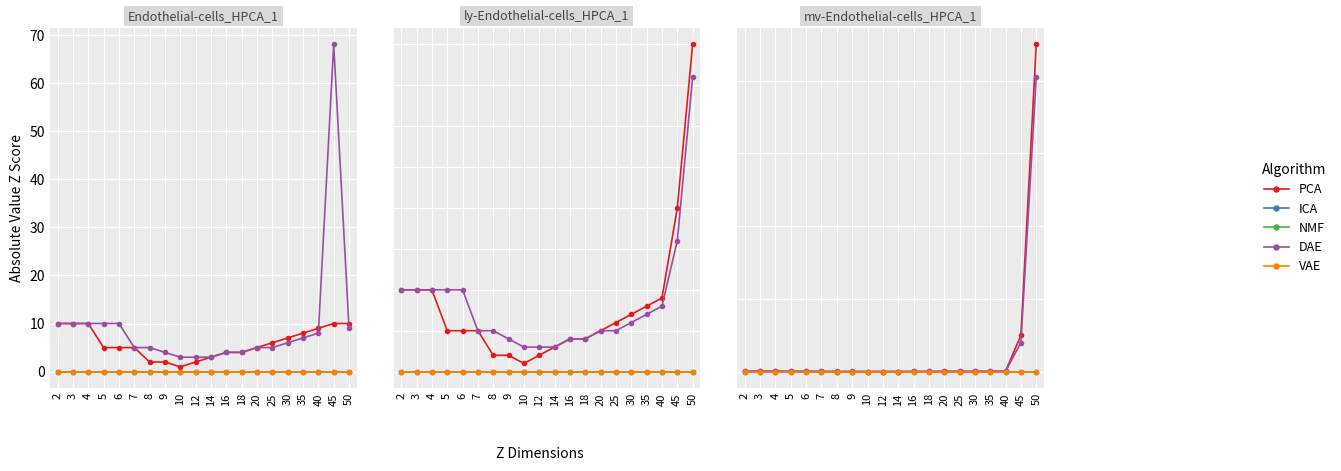

Read the DAE value at 25.

0.3